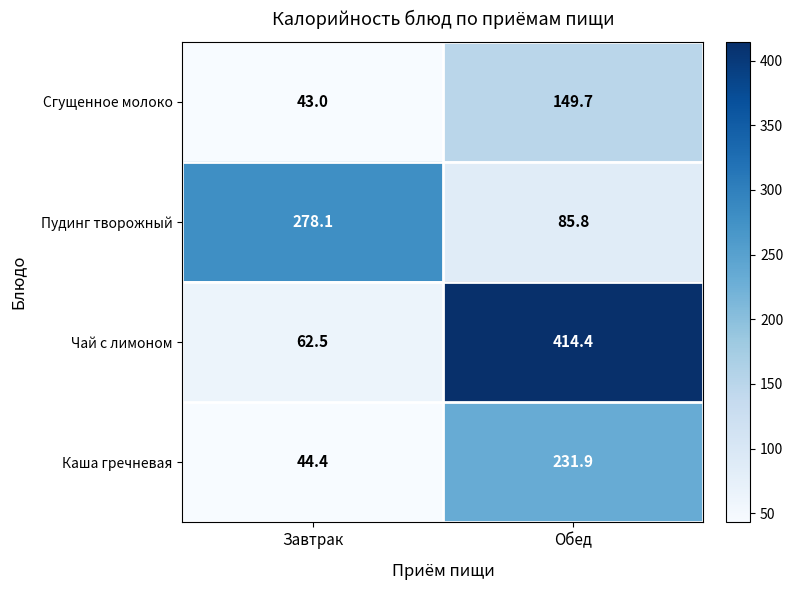

What is the sum of the Пудинг творожный values at Обед and Завтрак?

363.9